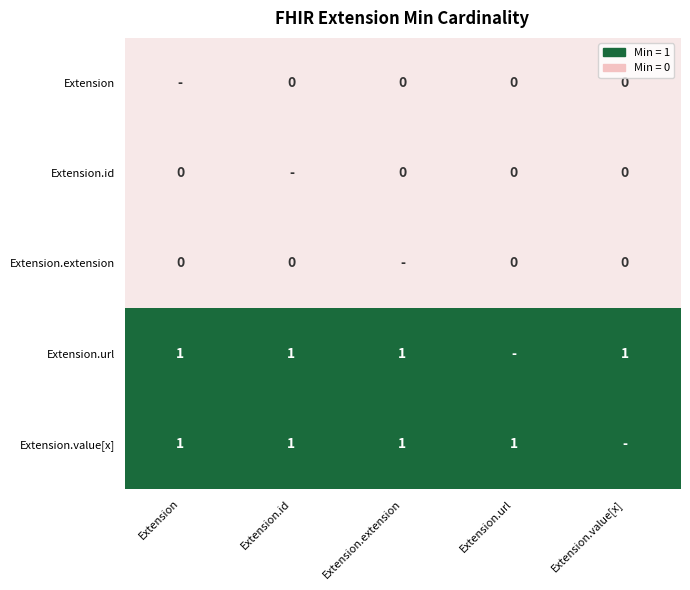

Is it true that Extension.value[x] equals 1 at Extension.url?

True